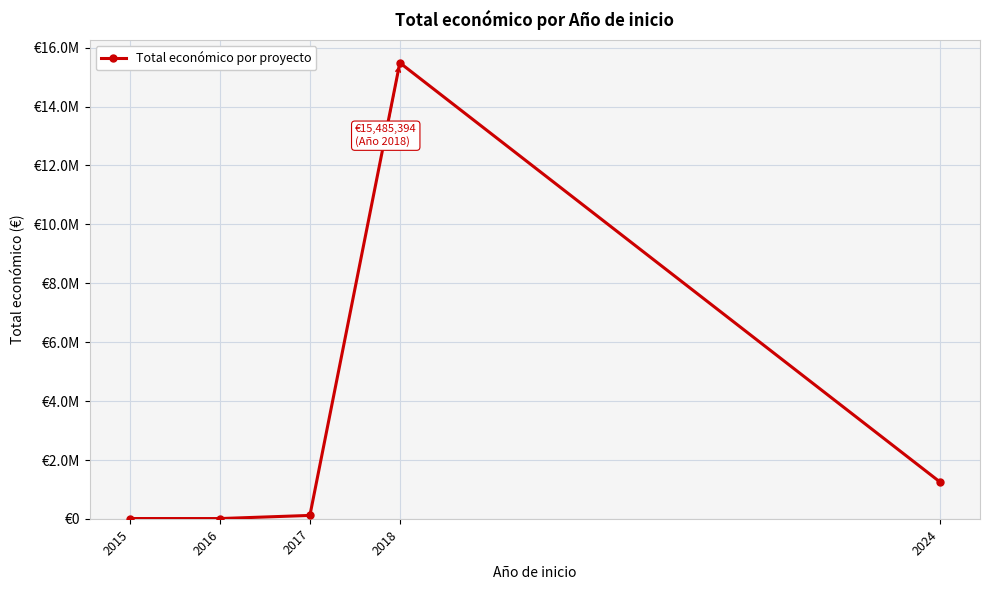

How many interior local valleys (lower than both neighbors) does the data have?

1